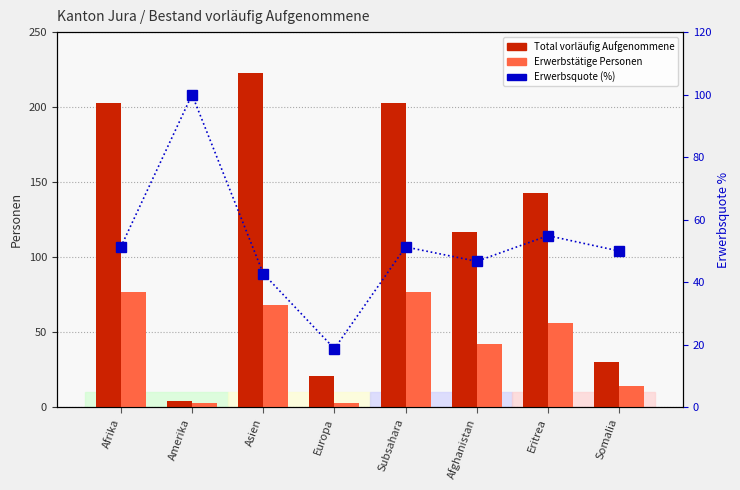

How many values in the Erwerbstätige Personen series exceed 56?

3